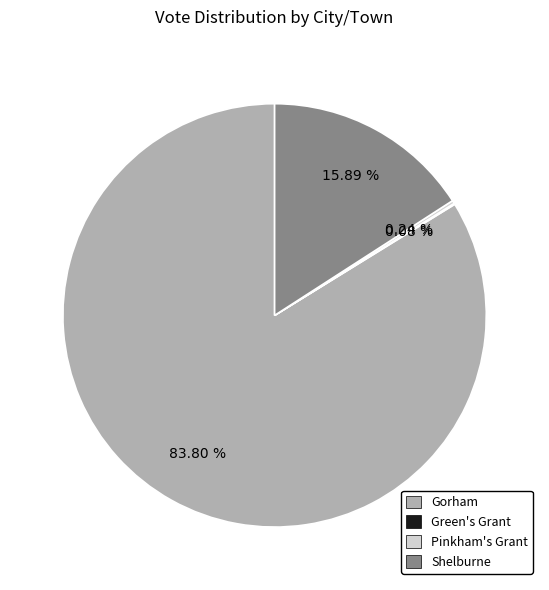

Is there a majority slice in this chart?

Yes